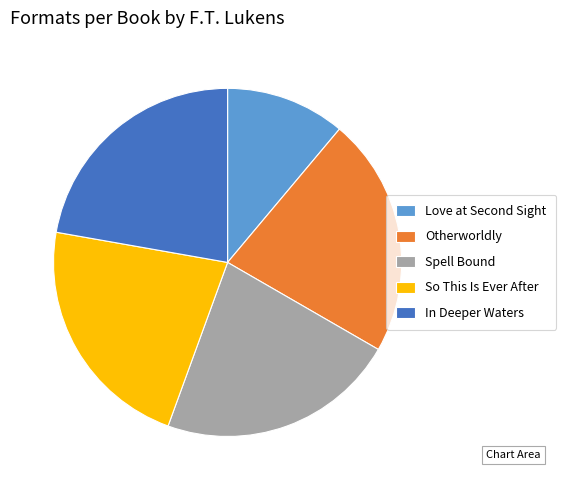

Which slice is the smallest?

Love at Second Sight